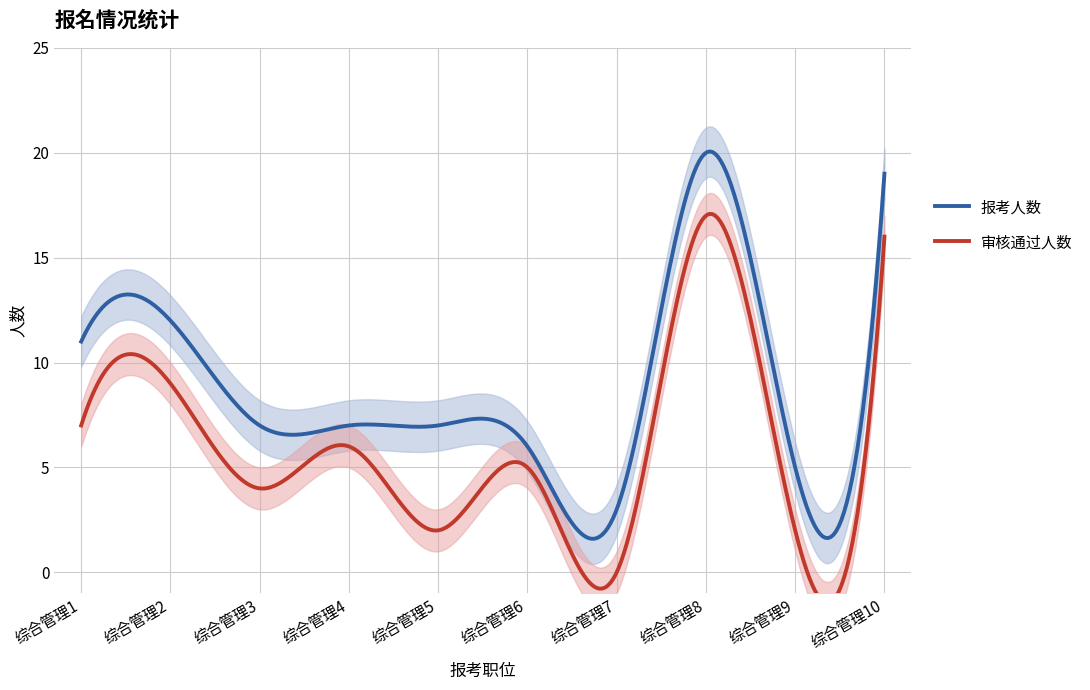

What are all the series names shown in the legend?

报考人数, 审核通过人数